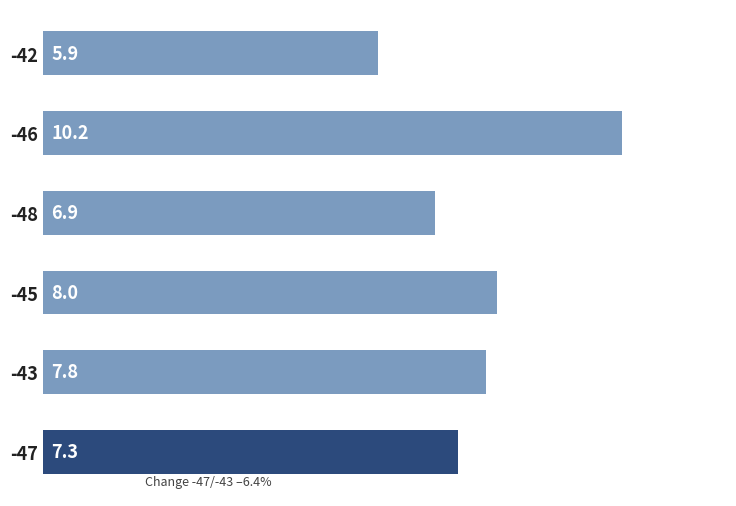

Where is the data nearest to the value 8?

-45